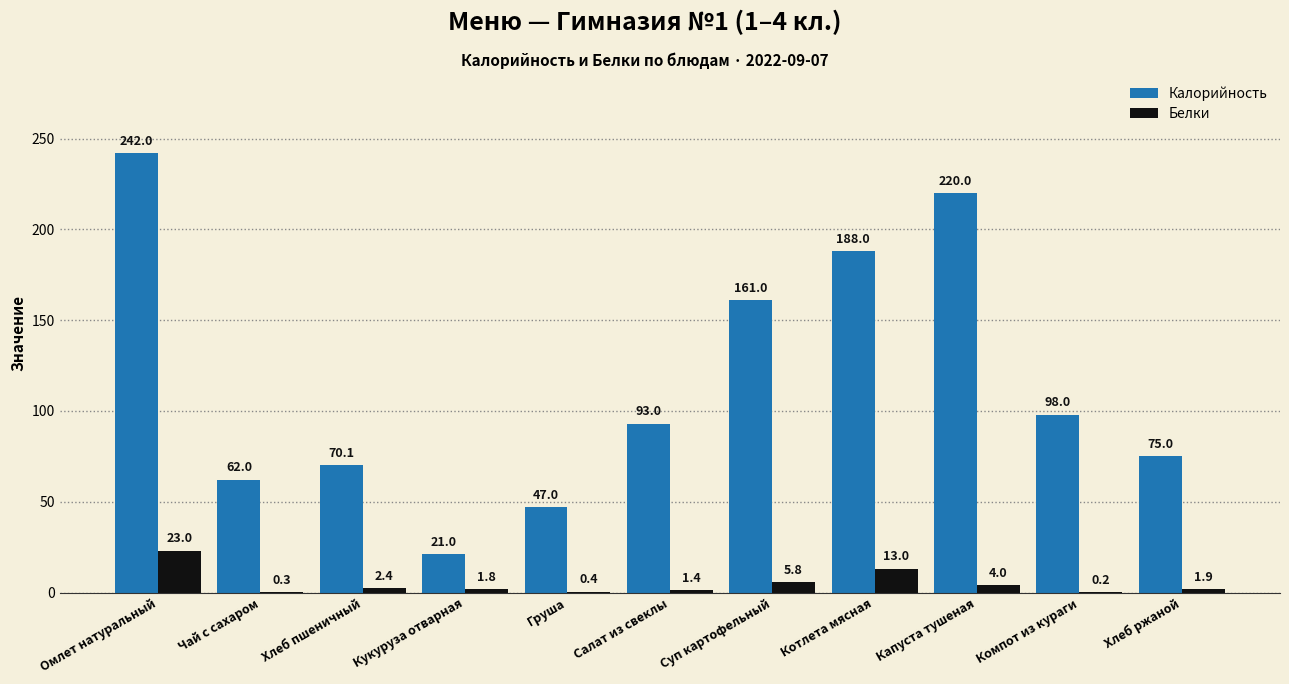

What are all the series names shown in the legend?

Калорийность, Белки